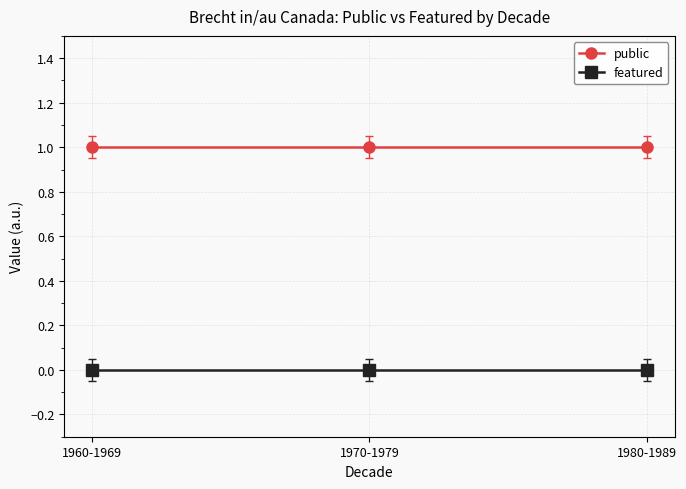

What is the difference between the highest and lowest values at 1970-1979?

1